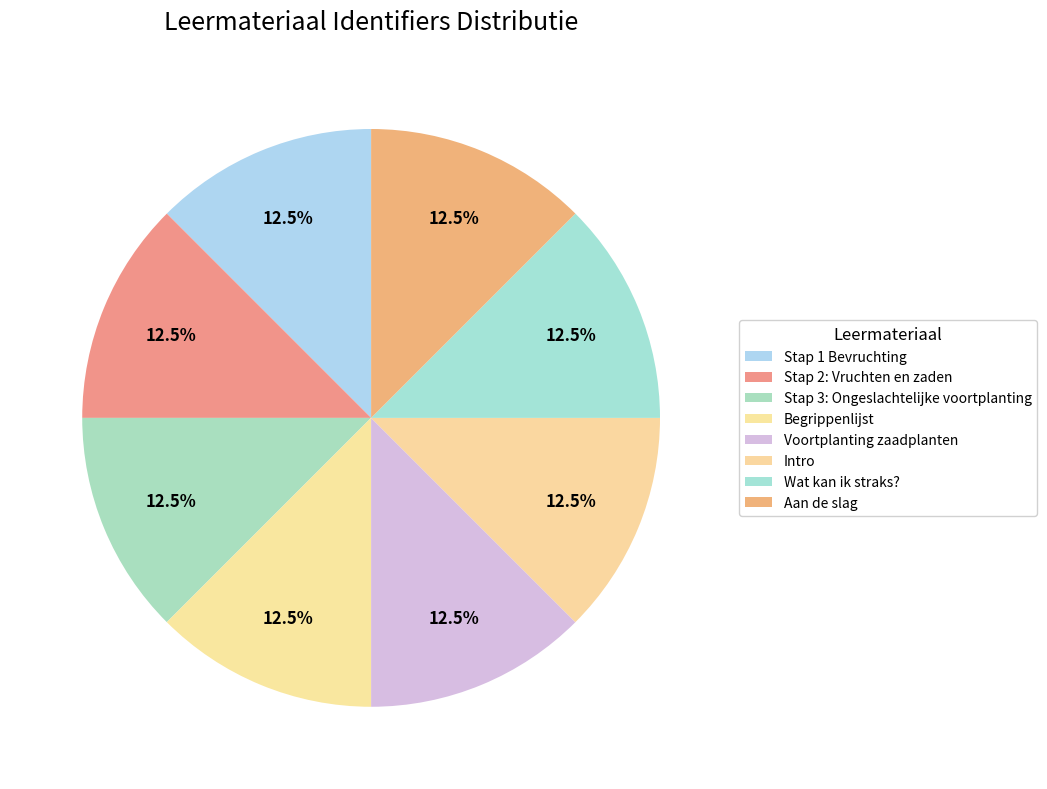

What is the ratio of the value at Stap 2: Vruchten en zaden to the value at Intro?

1.0